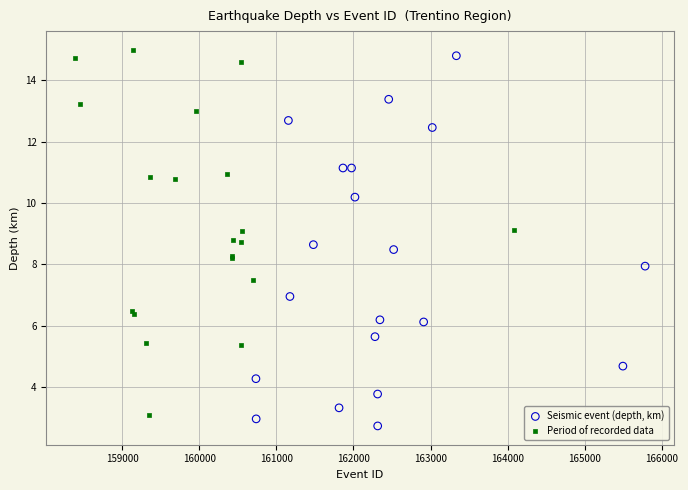

What are all the series names shown in the legend?

Seismic event (depth, km), Period of recorded data